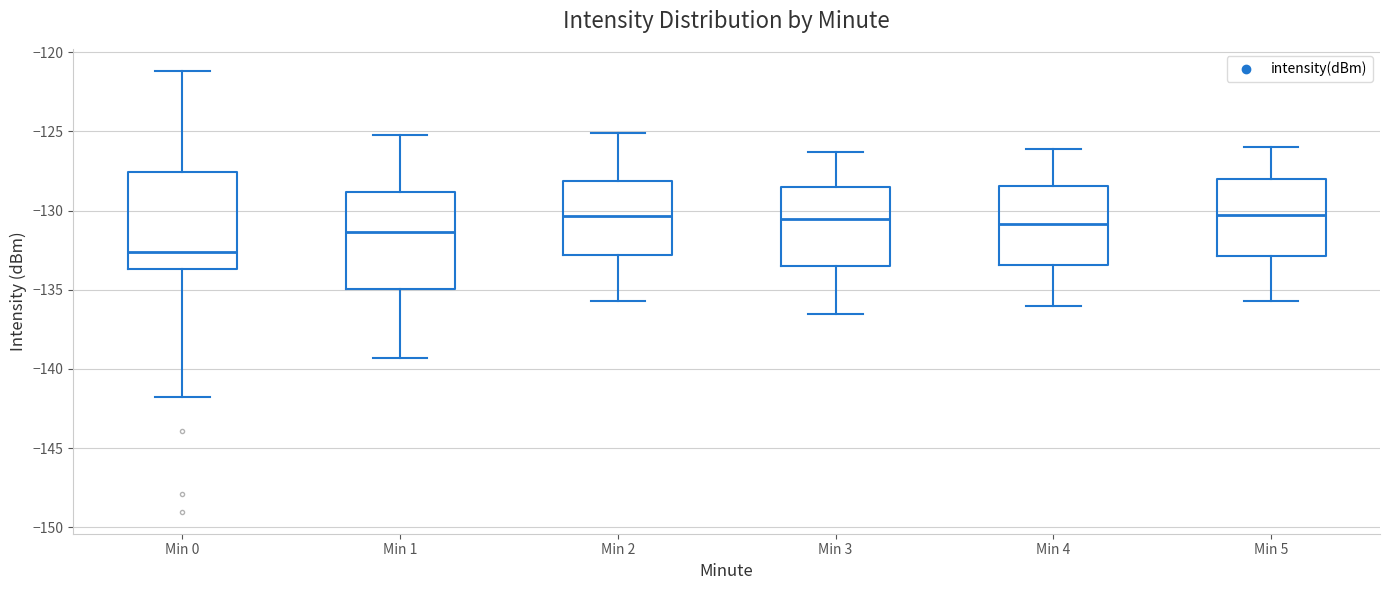

Reading left to right, read every box against the y-axis: the position of its median line, the range the box covers, and the ends of its whiskers. The values are not printed on the chart, so give them approximately, as read against the axis.

Min 0: median -132.5, box -133.5 to -127.5, whiskers -142.0 to -121.0
Min 1: median -131.5, box -135.0 to -129.0, whiskers -139.5 to -125.0
Min 2: median -130.5, box -133.0 to -128.0, whiskers -135.5 to -125.0
Min 3: median -130.5, box -133.5 to -128.5, whiskers -136.5 to -126.5
Min 4: median -131.0, box -133.5 to -128.5, whiskers -136.0 to -126.0
Min 5: median -130.0, box -133.0 to -128.0, whiskers -135.5 to -126.0